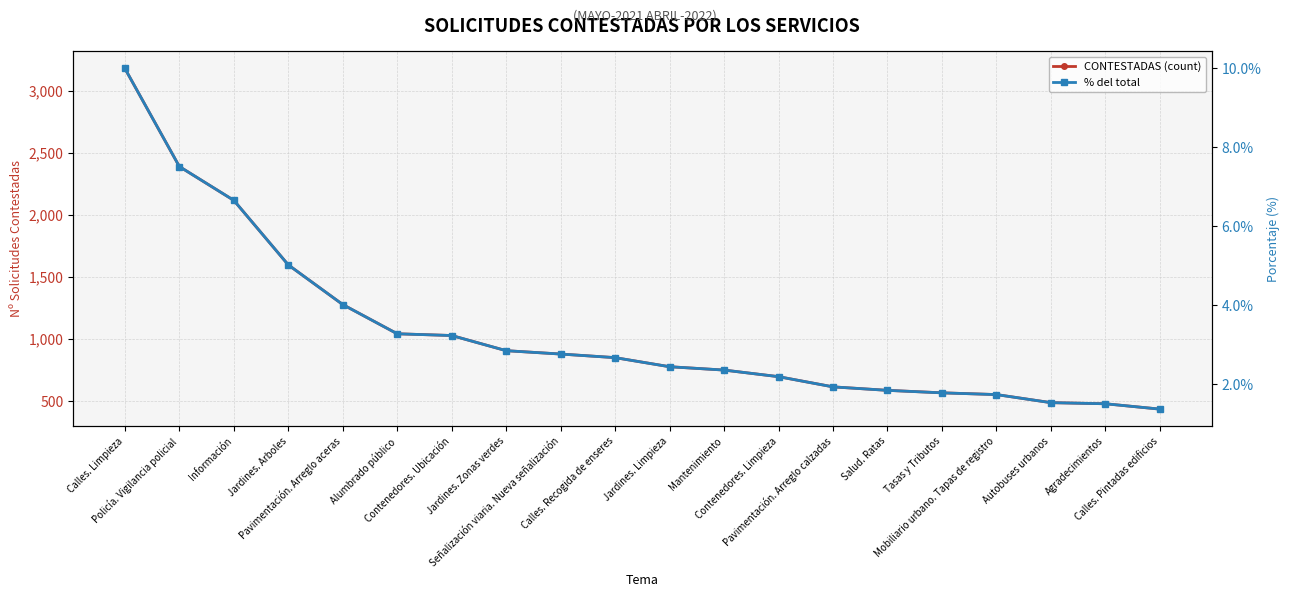

What is the spread (max minus min) of values at Agradecimientos?

481.0